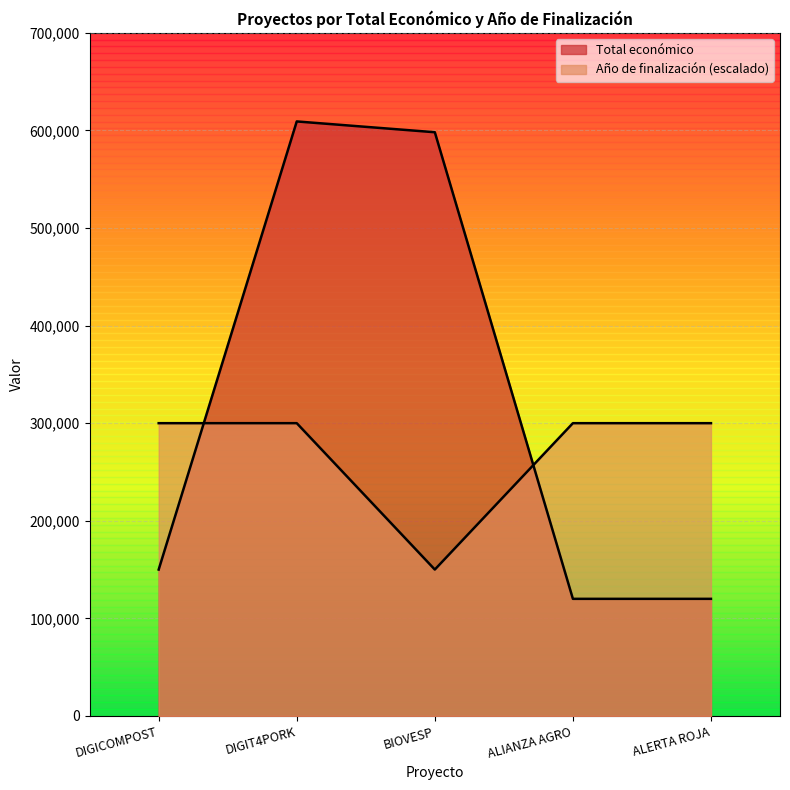

How many lines are shown in the chart?

2